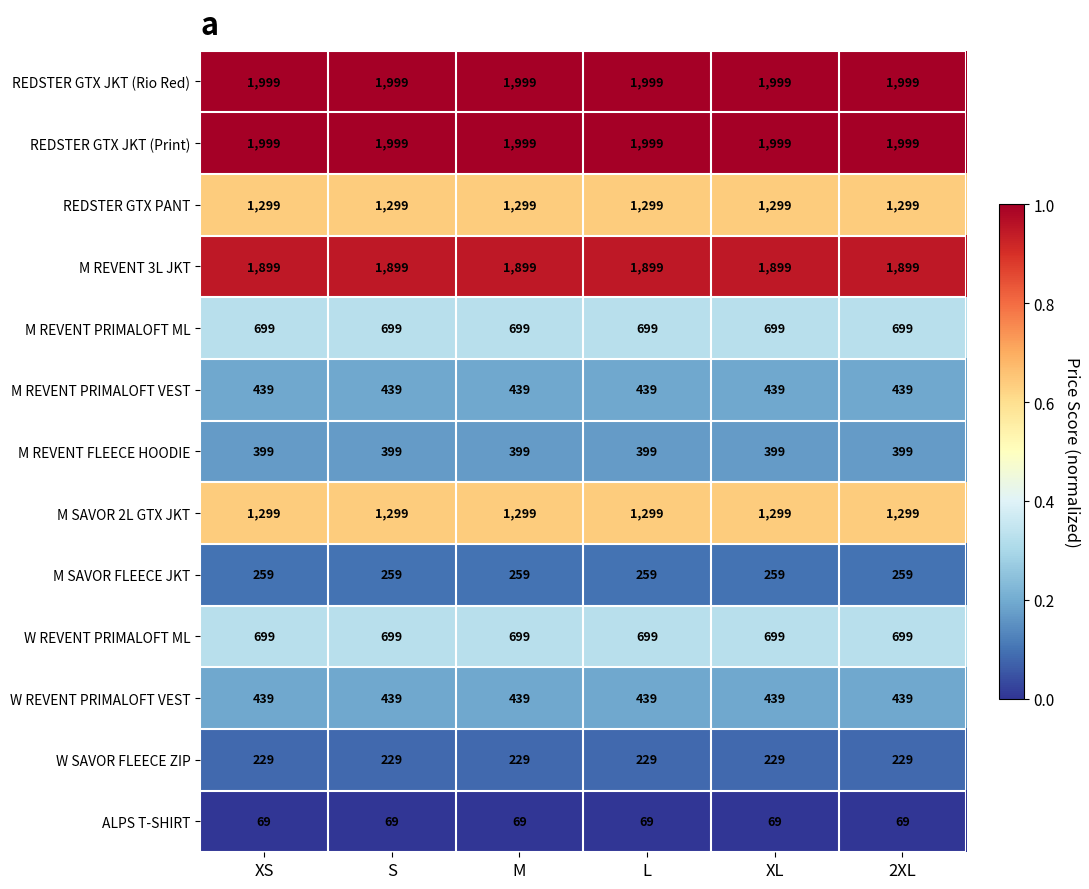

How many categories are shown in the chart?

6